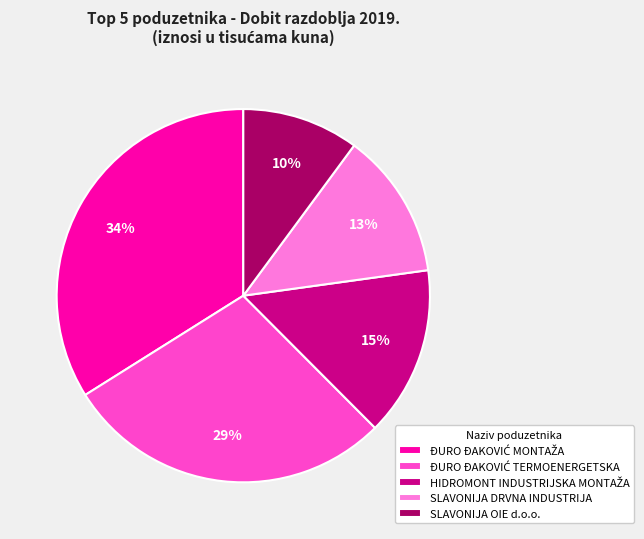

To the nearest percent, what is the difference between the largest and smallest slice percentages?

24%